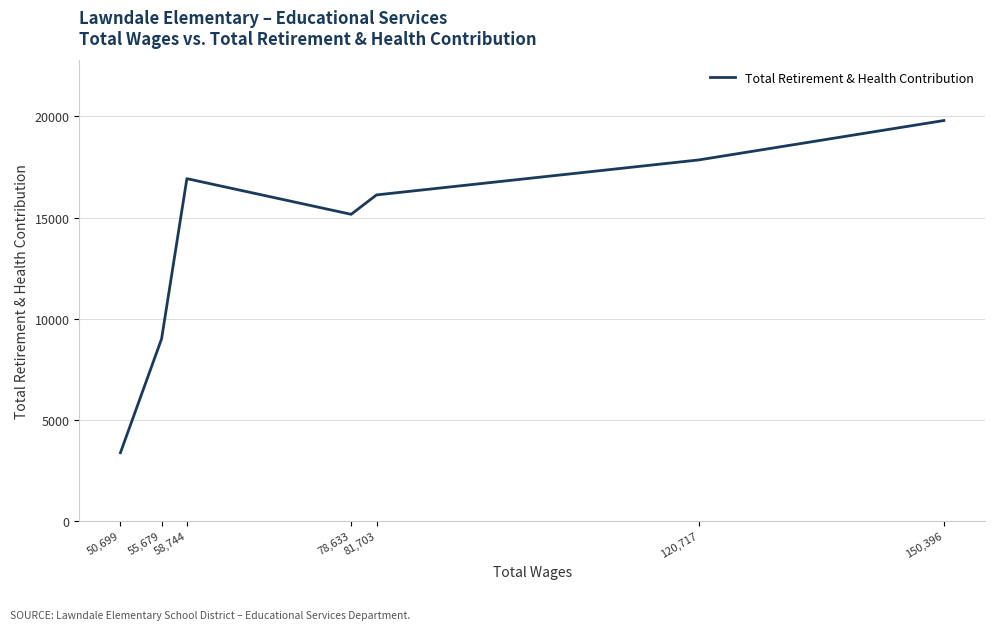

Which label corresponds to the largest value in the chart?

150,396